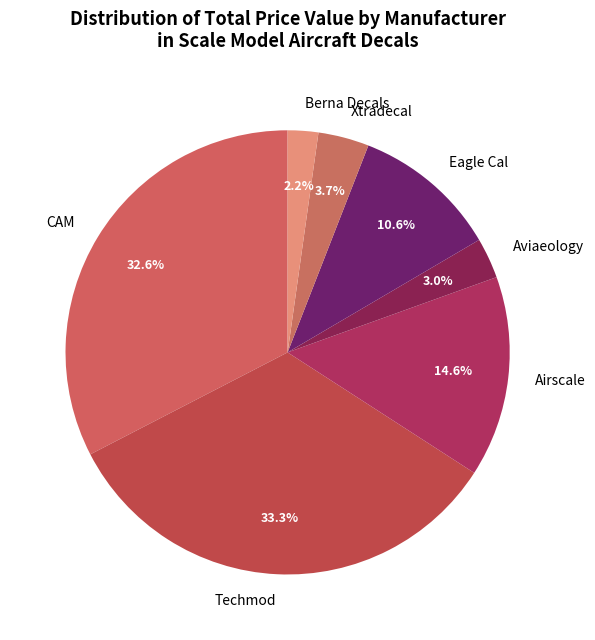

To the nearest percent, what is the average slice percentage?

14%